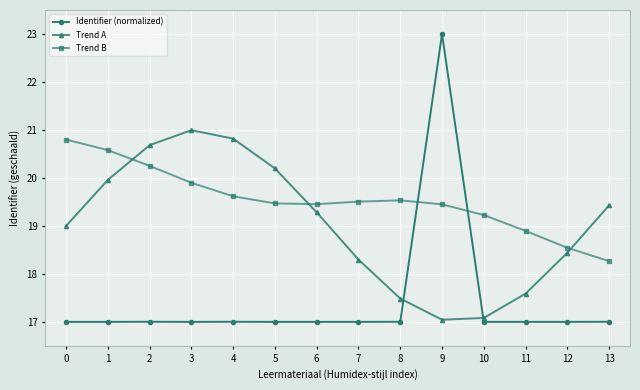

At which category does Trend A reach its first local peak?

3